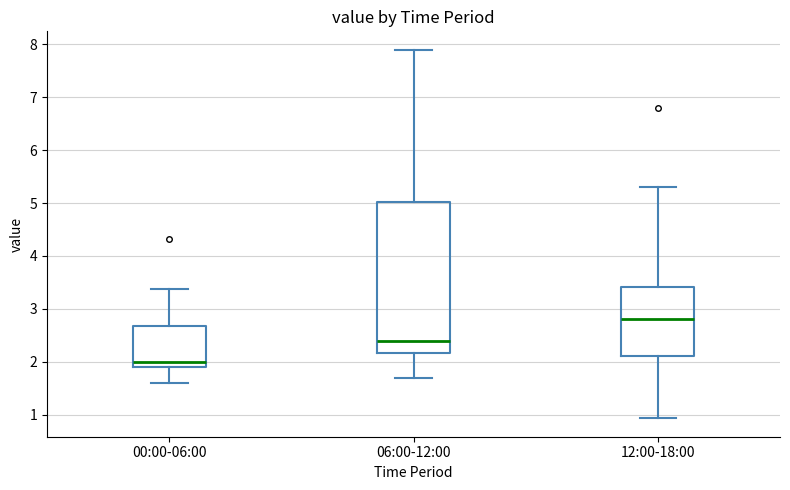

Reading left to right, read every box against the y-axis: the position of its median line, the range the box covers, and the ends of its whiskers. The values are not printed on the chart, so give them approximately, as read against the axis.

00:00-06:00: median 2.0, box 1.9 to 2.7, whiskers 1.6 to 3.4
06:00-12:00: median 2.4, box 2.2 to 5.0, whiskers 1.7 to 7.9
12:00-18:00: median 2.8, box 2.1 to 3.4, whiskers 0.9 to 5.3